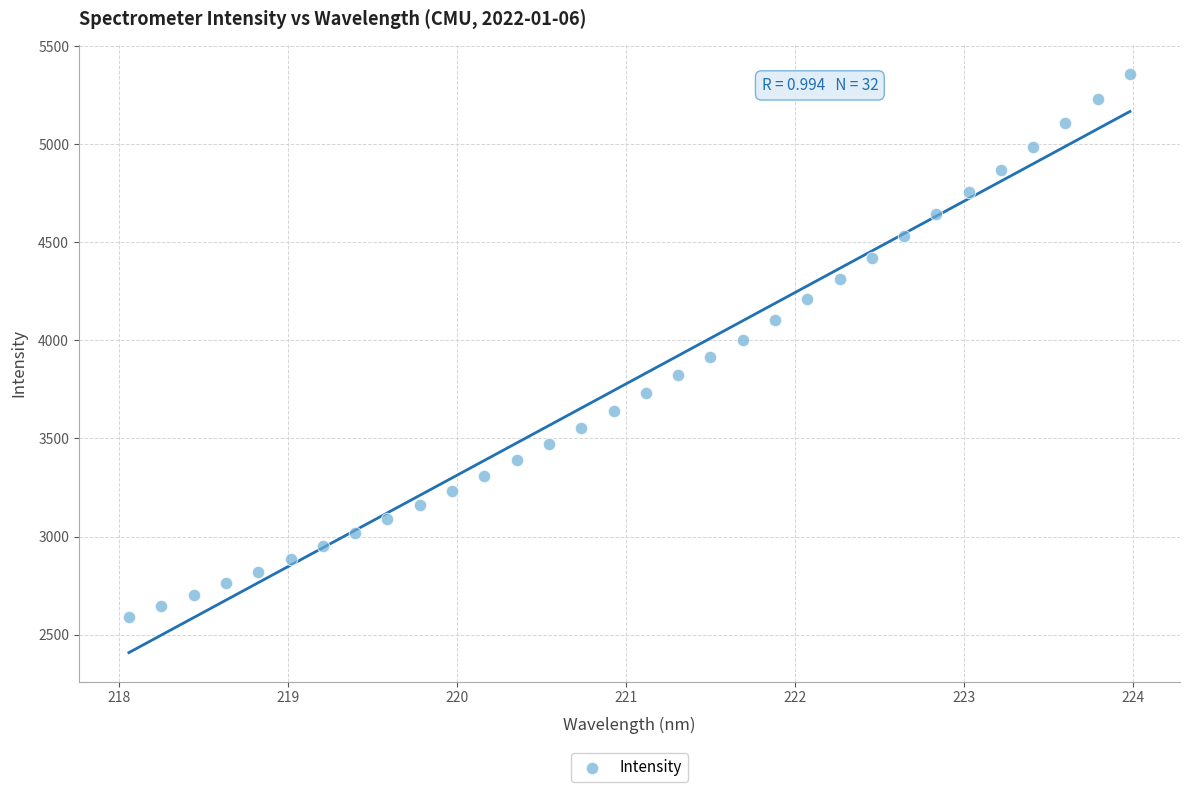

What is the range of Y values (max minus min)?

2765.7